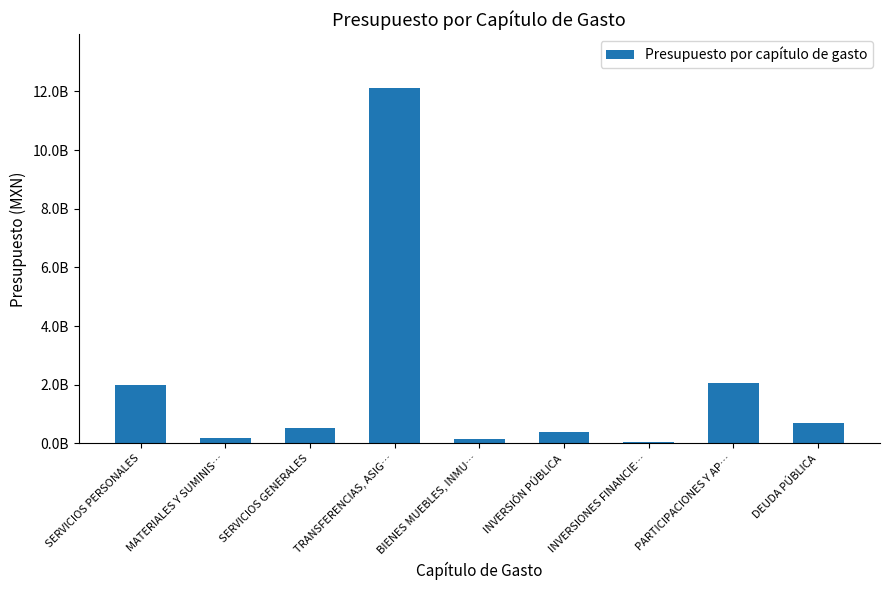

What is the greatest value displayed?

12127655125